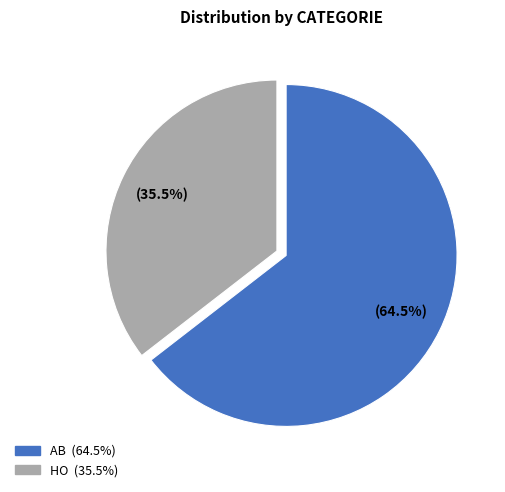

The AB slice represents 51% of the pie. True or false?

False